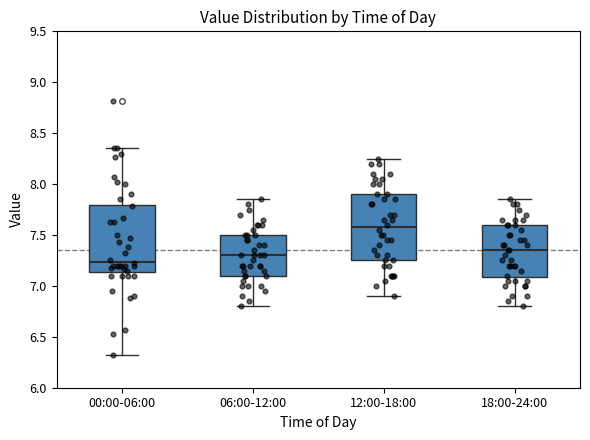

Where does the lower whisker of the box for 06:00-12:00 end on the y-axis? The values are not printed on the chart, so give them approximately, as read against the axis.

6.80